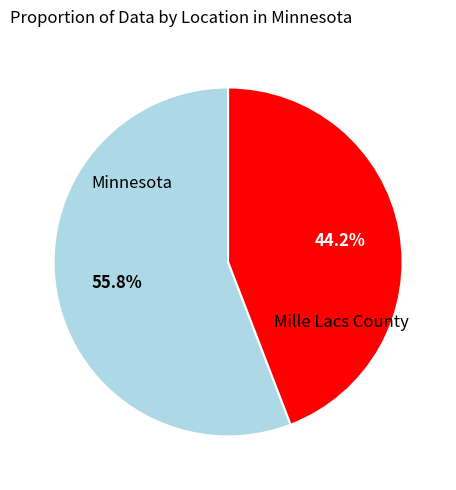

How many segments does this pie chart have?

2